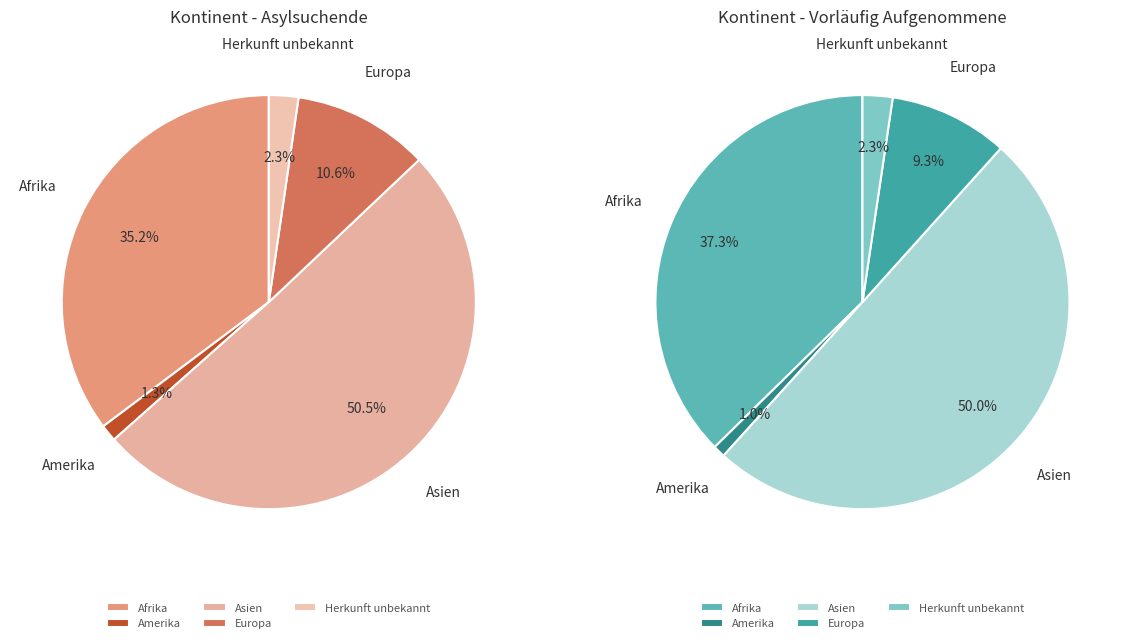

Do Amerika and Afrika together represent more than half of the pie?

No